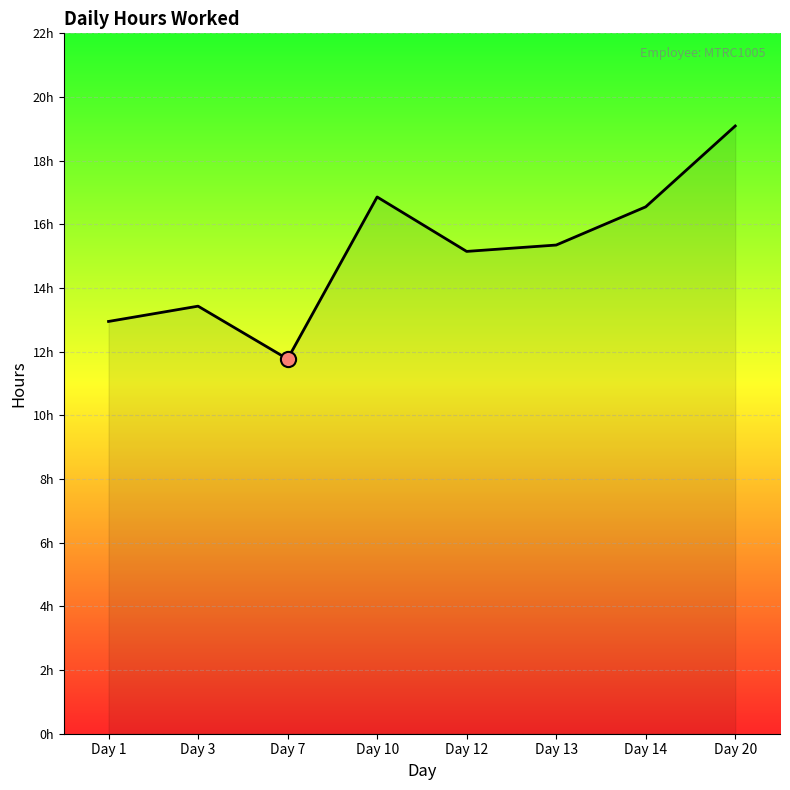

Does the chart have visible grid lines?

Yes